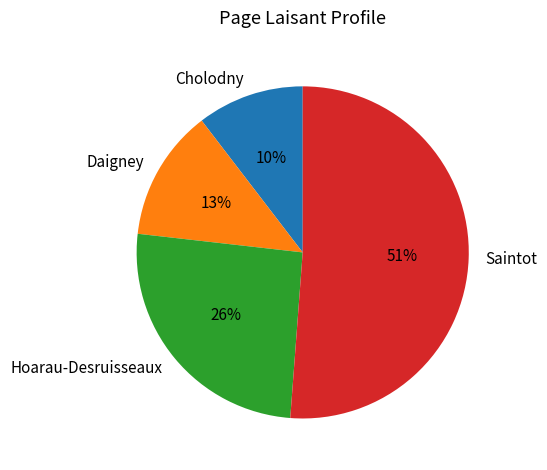

Rank the categories by value from lowest to highest.

Cholodny, Daigney, Hoarau-Desruisseaux, Saintot